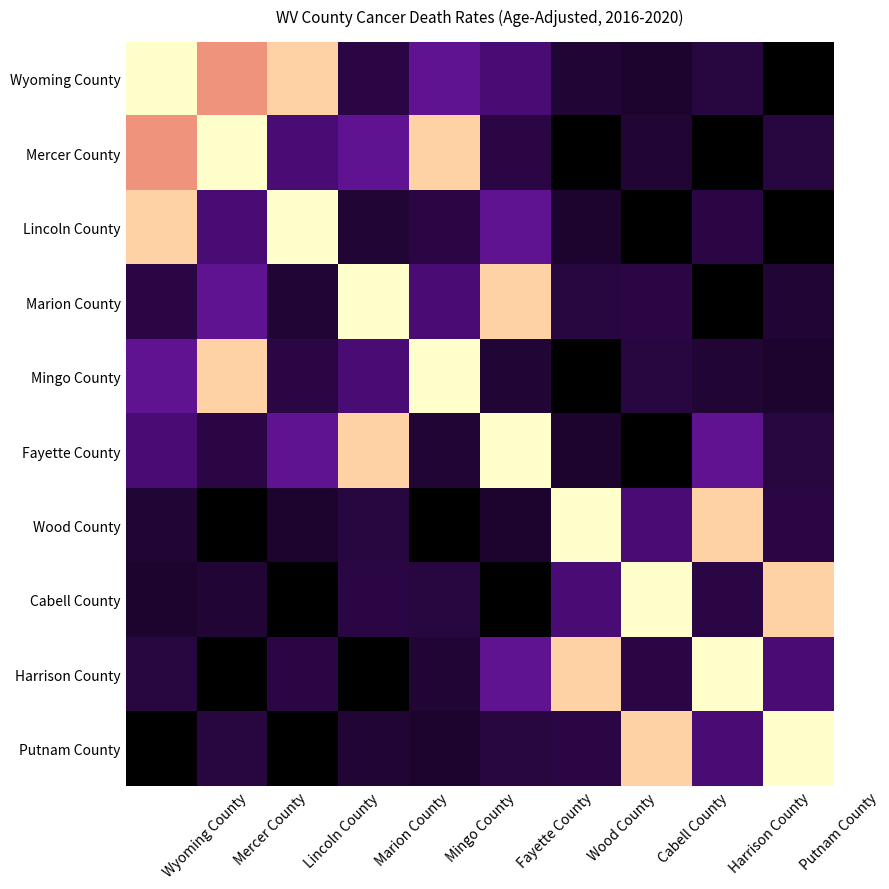

How many distinct data groups are displayed?

10